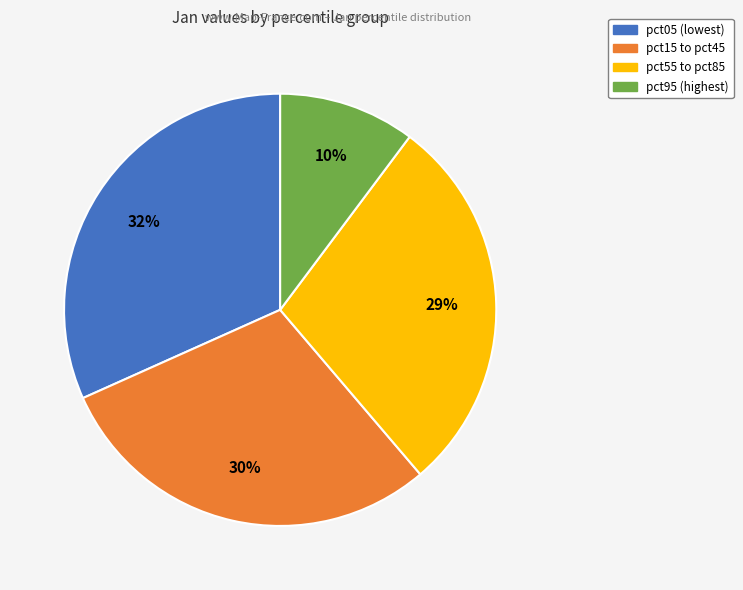

Is there a majority slice in this chart?

No